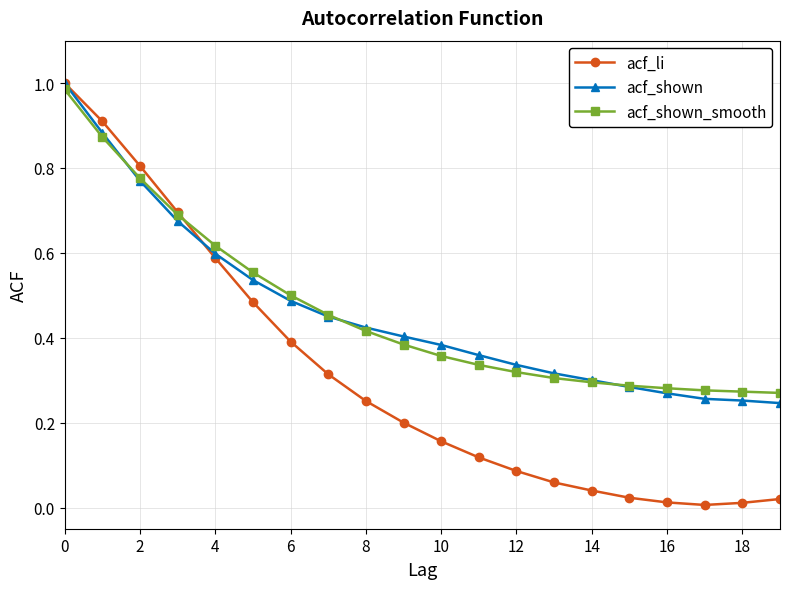

Which series has the widest spread of values?

acf_li